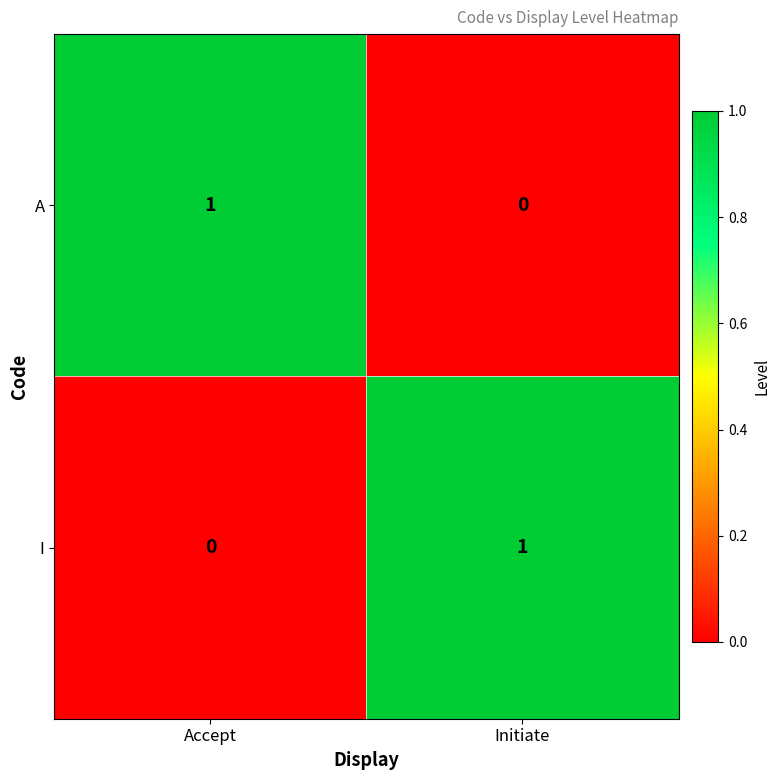

What is the difference between the highest and lowest values at Initiate?

1